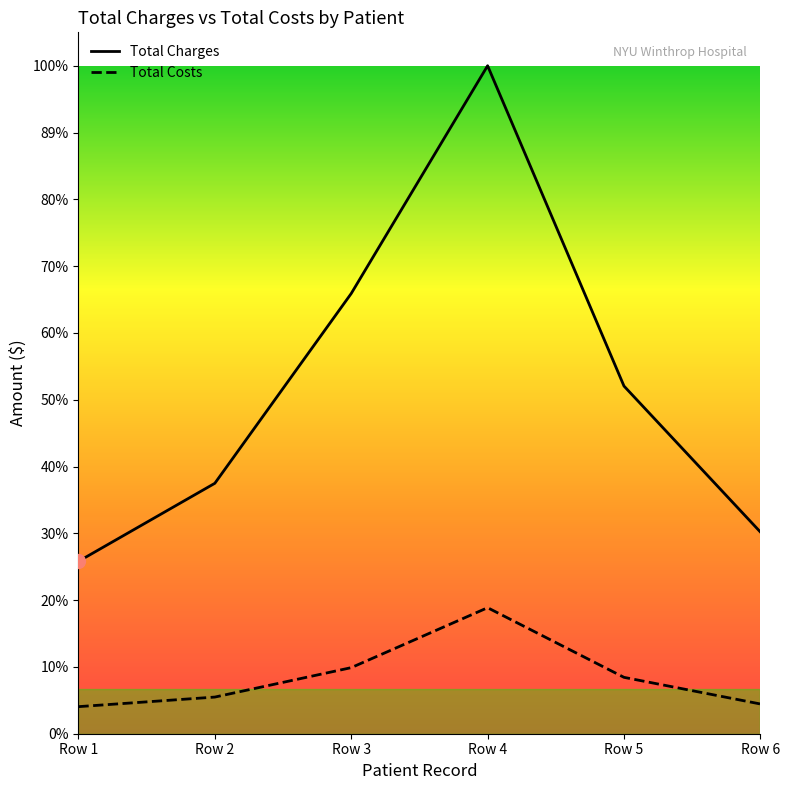

Which has a higher value, Row 1 or Row 2?

Row 2